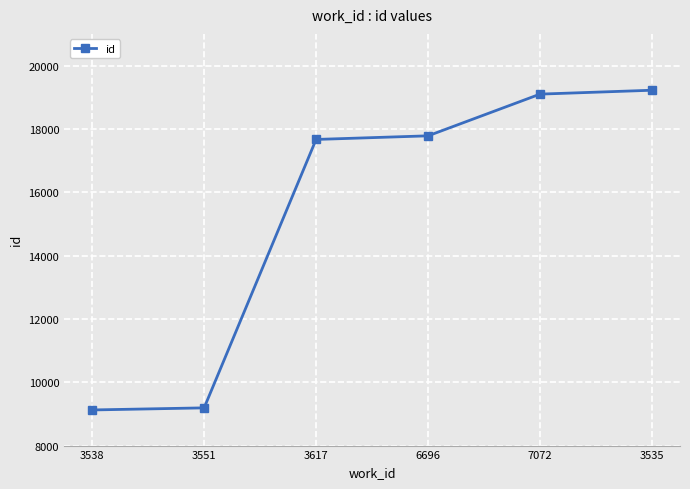

At which label is the value closest to 14173?

3617